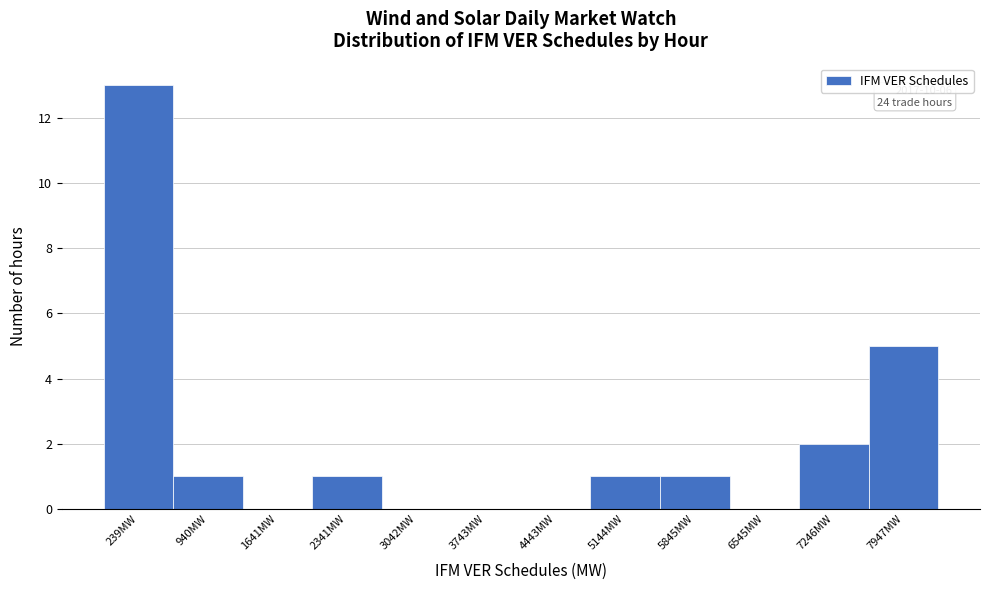

Reading left to right, transcribe all the data shown in this chart.

239MW=13	940MW=1	1641MW=0	2341MW=1	3042MW=0	3743MW=0	4443MW=0	5144MW=1	5845MW=1	6545MW=0	7246MW=2	7947MW=5